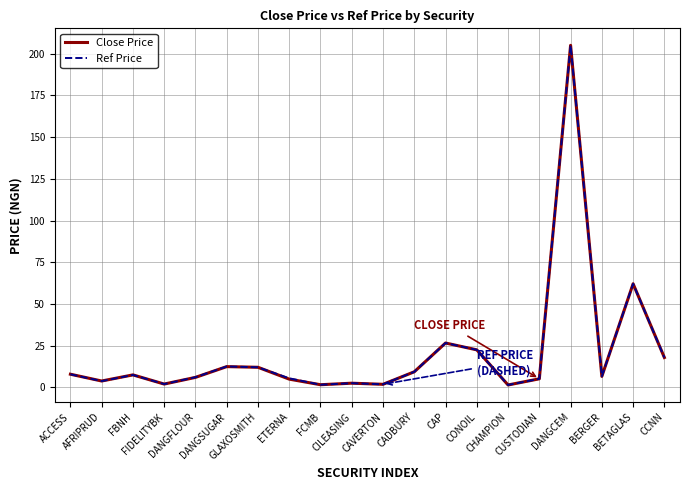

Does the chart display data point markers on the line(s)?

No